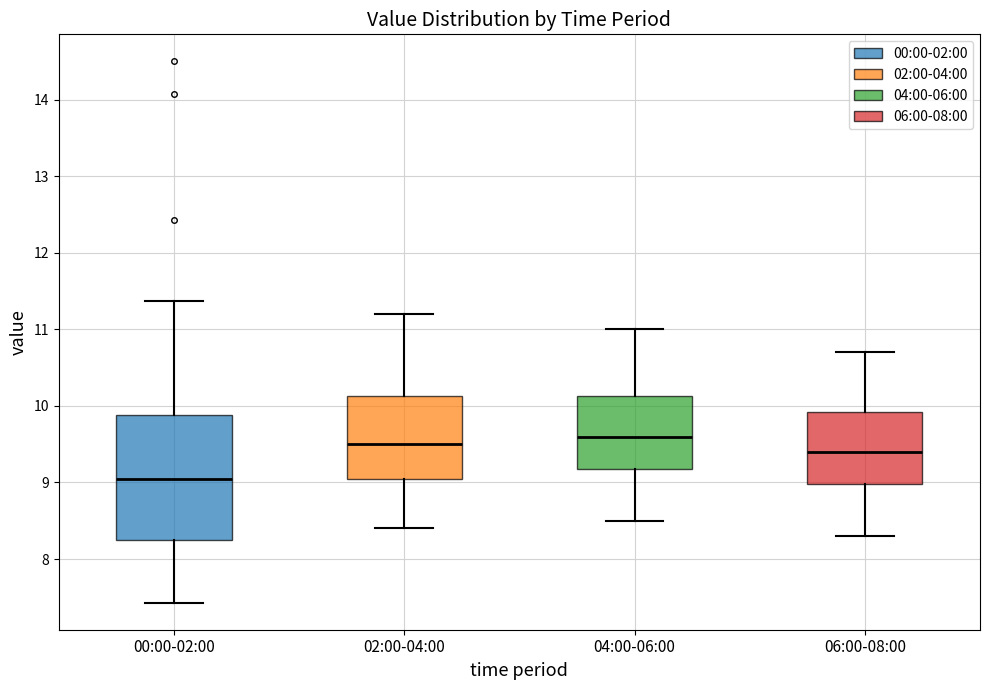

Which box's median line is the lowest?

00:00-02:00